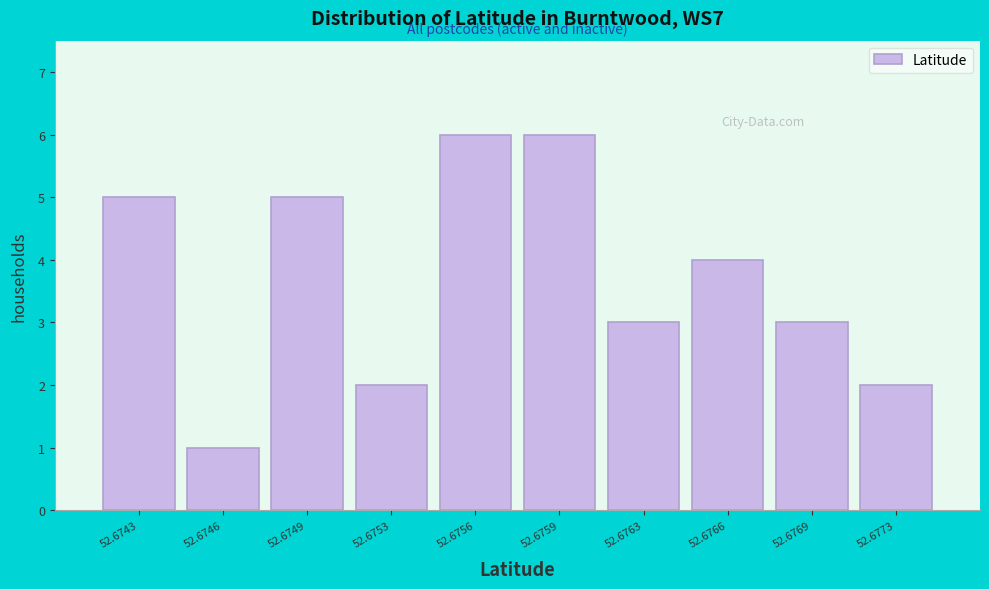

Reading left to right, extract all data points from this chart.

5	1	5	2	6	6	3	4	3	2